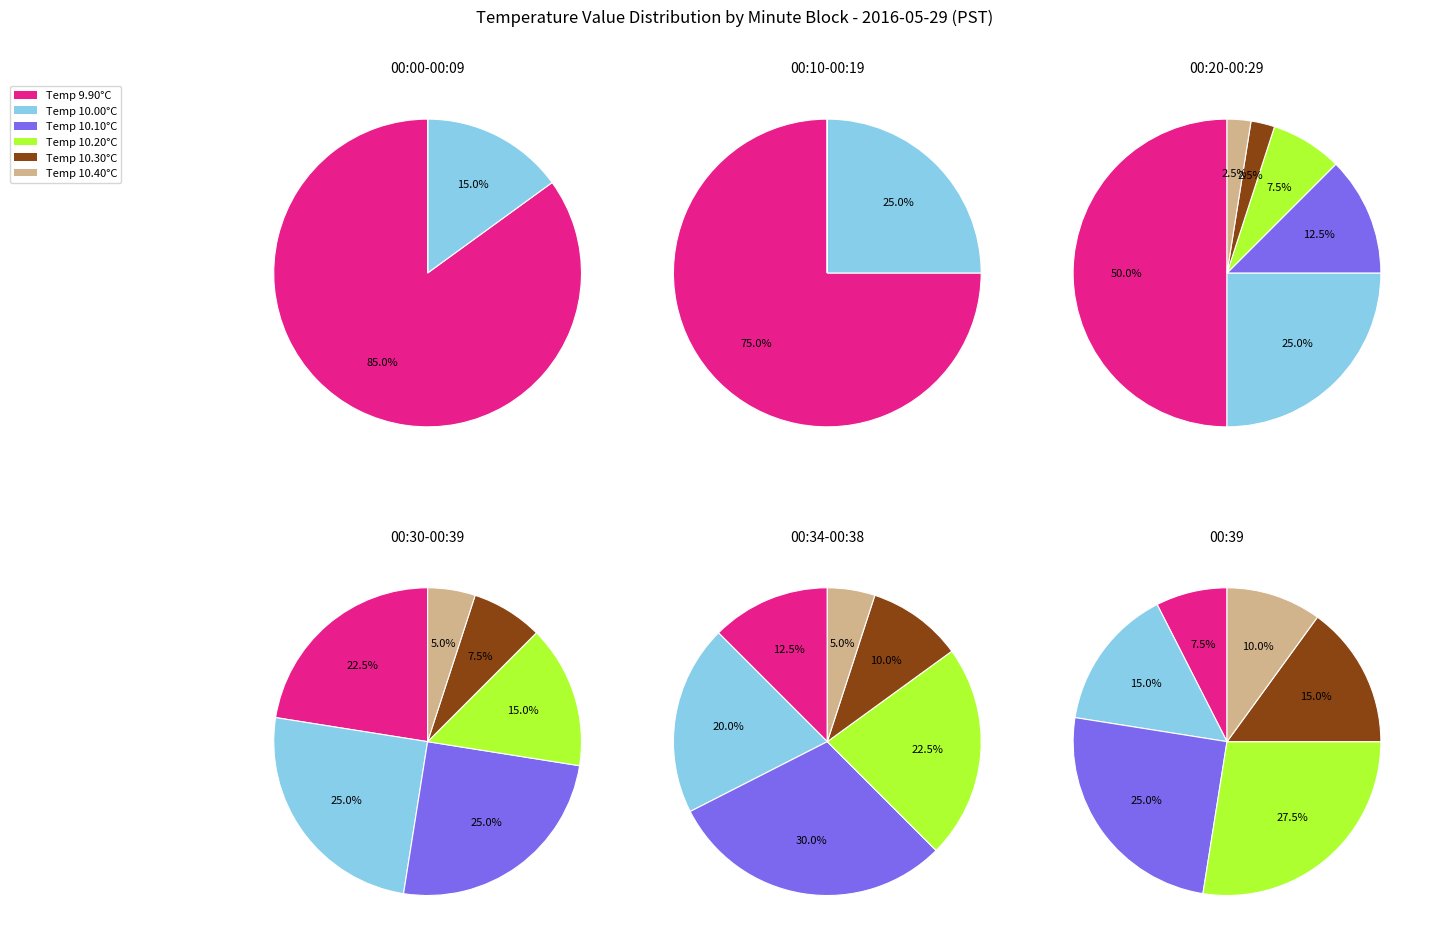

Does Hour 2 account for over 50% of the chart?

No